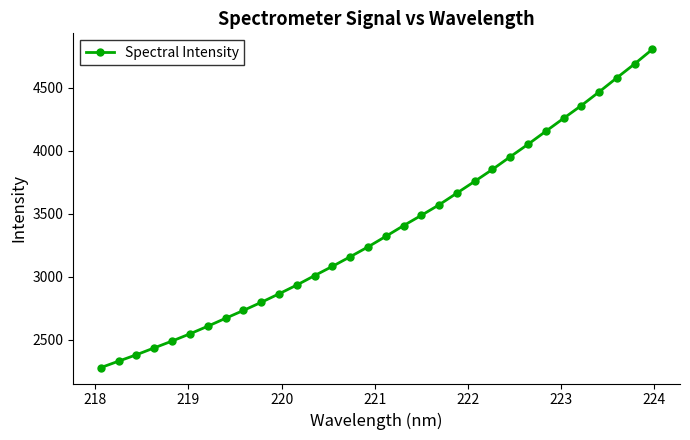

Reading left to right, transcribe all the data shown in this chart.

2277.6	2328.8	2379.6	2434.2	2488.2	2545.3	2605.7	2668.6	2730.8	2795.1	2862.7	2932.4	3007.2	3080.7	3156.7	3235.0	3318.6	3403.9	3485.6	3569.3	3662.2	3755.3	3850.3	3950.6	4049.5	4152.8	4255.6	4357.1	4465.4	4577.5	4687.8	4803.9